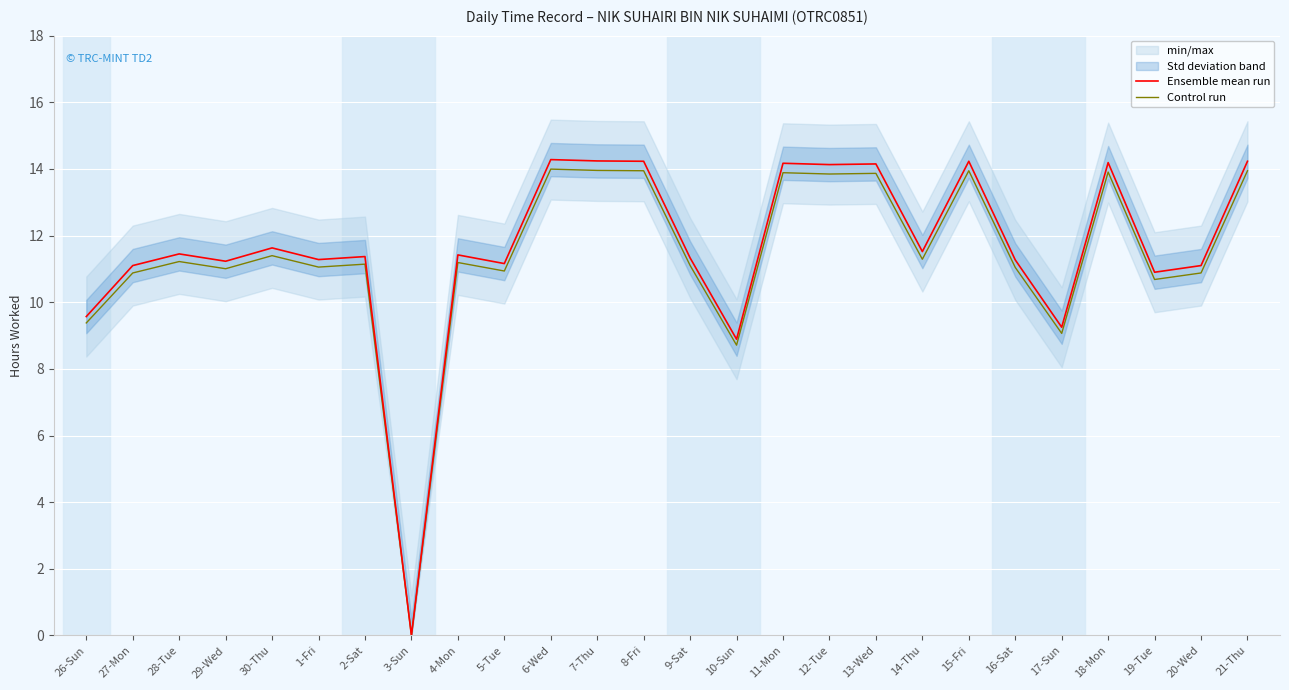

Rank the categories by Ensemble mean run value from highest to lowest.

6-Wed, 7-Thu, 8-Fri, 15-Fri, 21-Thu, 18-Mon, 11-Mon, 13-Wed, 12-Tue, 30-Thu, 14-Thu, 28-Tue, 4-Mon, 2-Sat, 9-Sat, 1-Fri, 16-Sat, 29-Wed, 5-Tue, 27-Mon, 20-Wed, 19-Tue, 26-Sun, 17-Sun, 10-Sun, 3-Sun